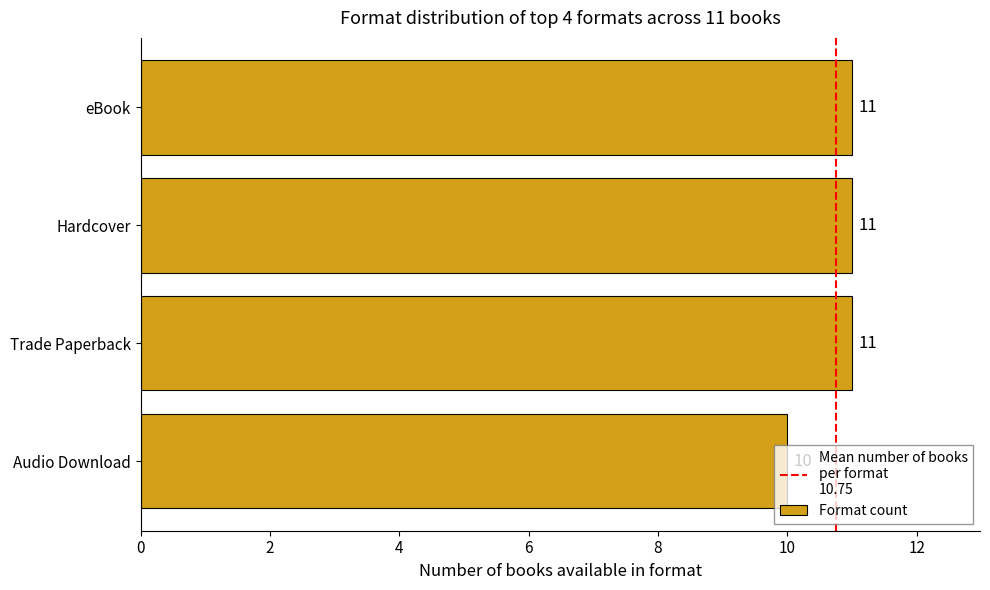

The value at Hardcover is 18. True or false?

False